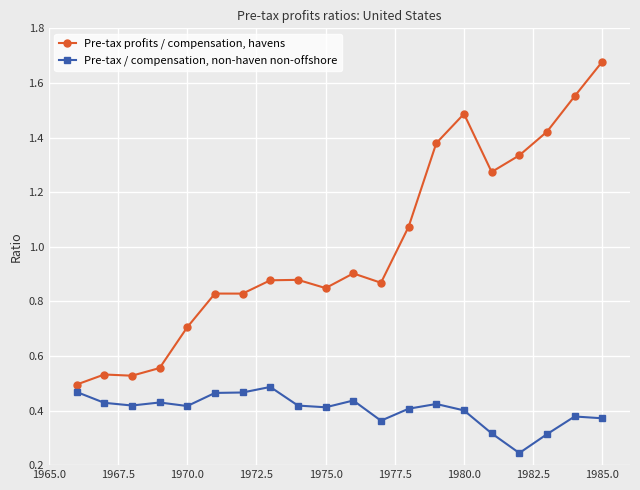

True or false: Pre-tax profits / compensation, havens has more than 1 points higher than both neighbors.

True